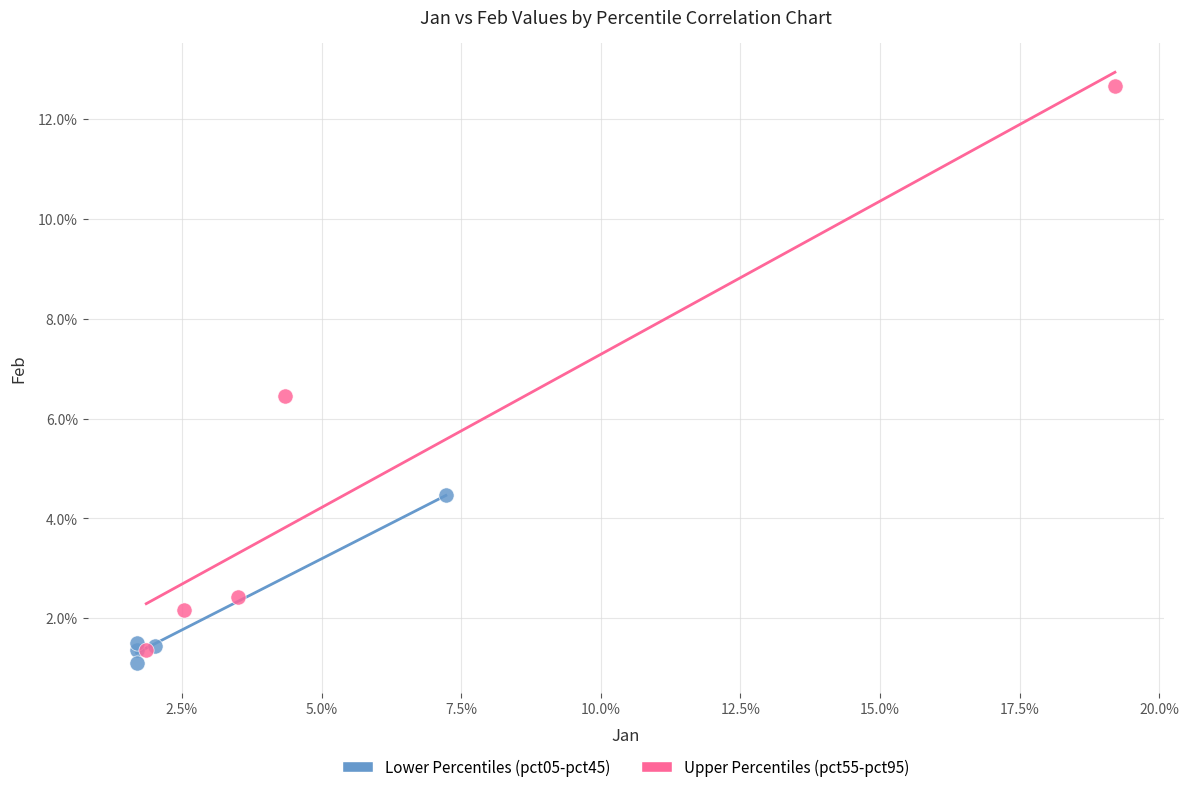

Which series contains the highest Y value?

Upper Percentiles (pct55-pct95)